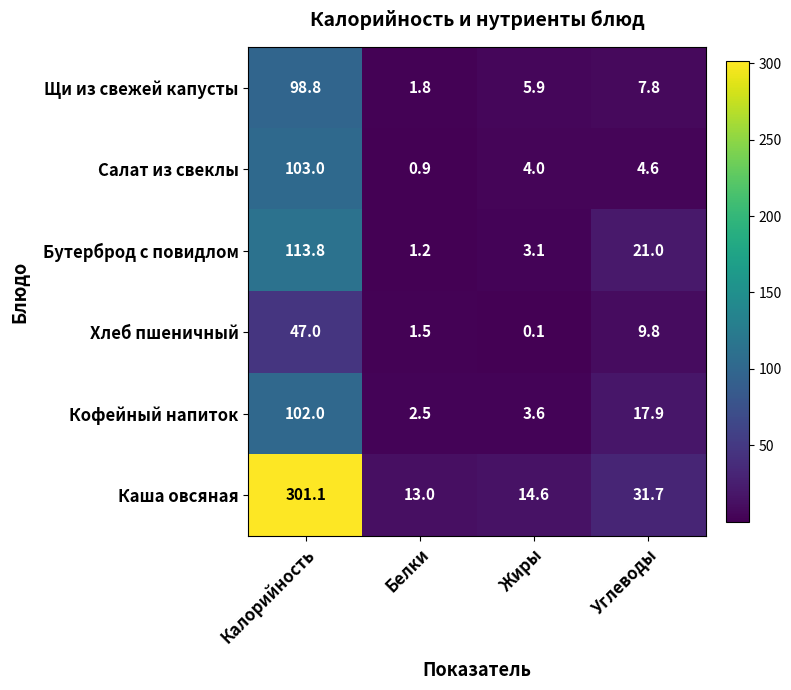

How many data points in Щи из свежей капусты are above 7?

2